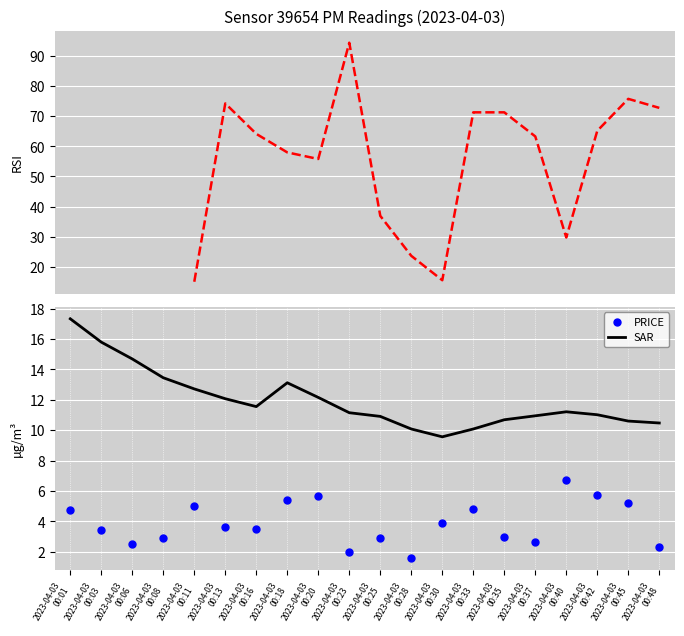

At which category is the sum across all series the highest?

2023-04-03
00:23